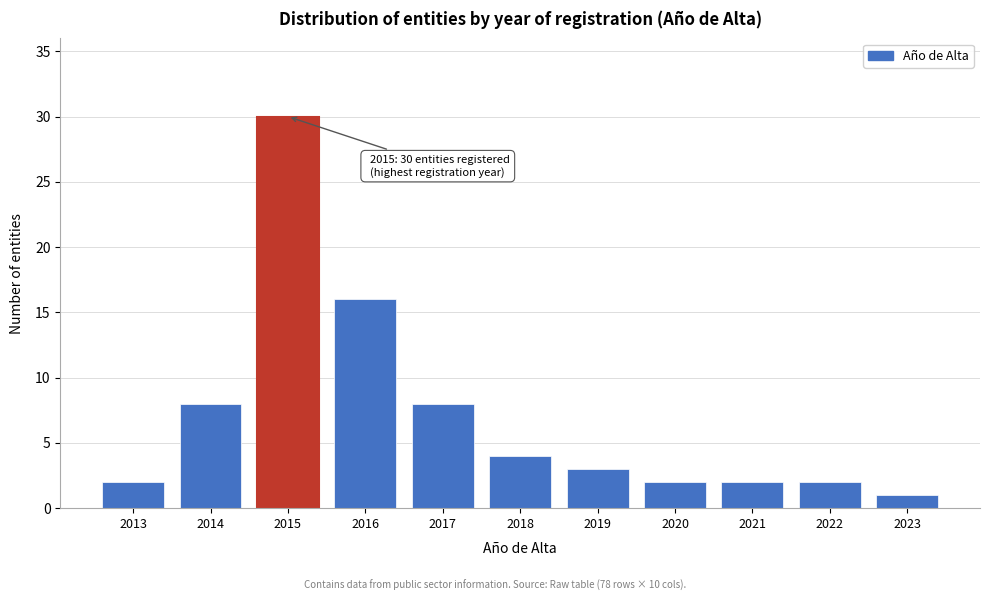

Reading left to right, list all the values displayed in this chart.

2013=2	2014=8	2015=30	2016=16	2017=8	2018=4	2019=3	2020=2	2021=2	2022=2	2023=1